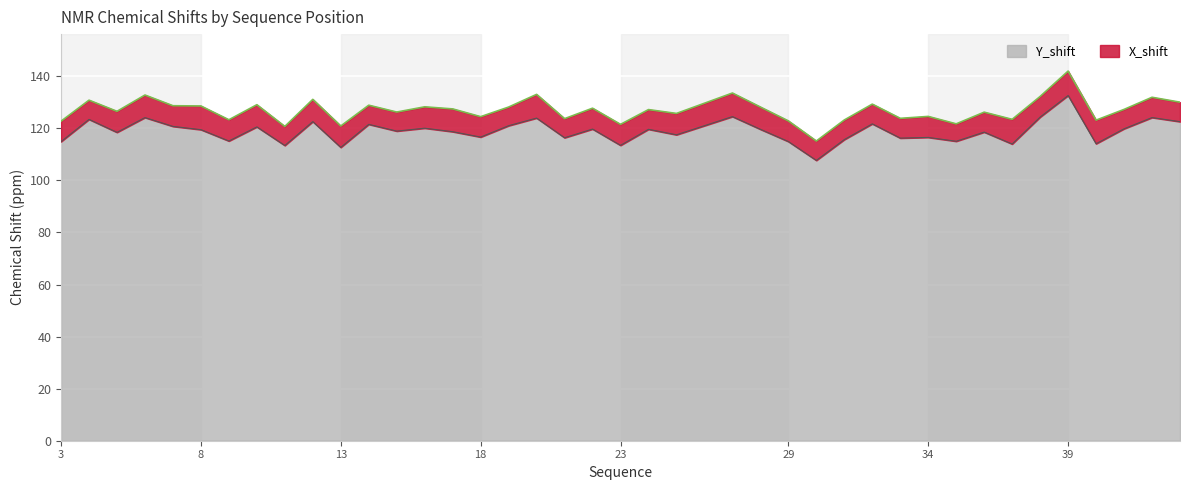

What is the minimum value for Y_shift?

107.7